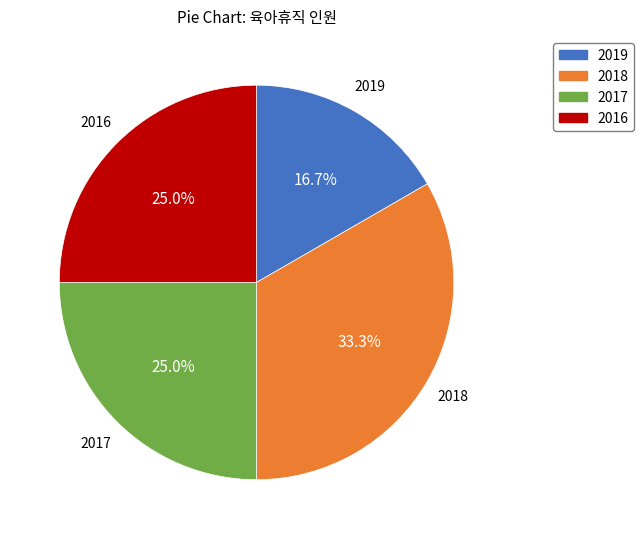

Count the number of slices in the pie.

4